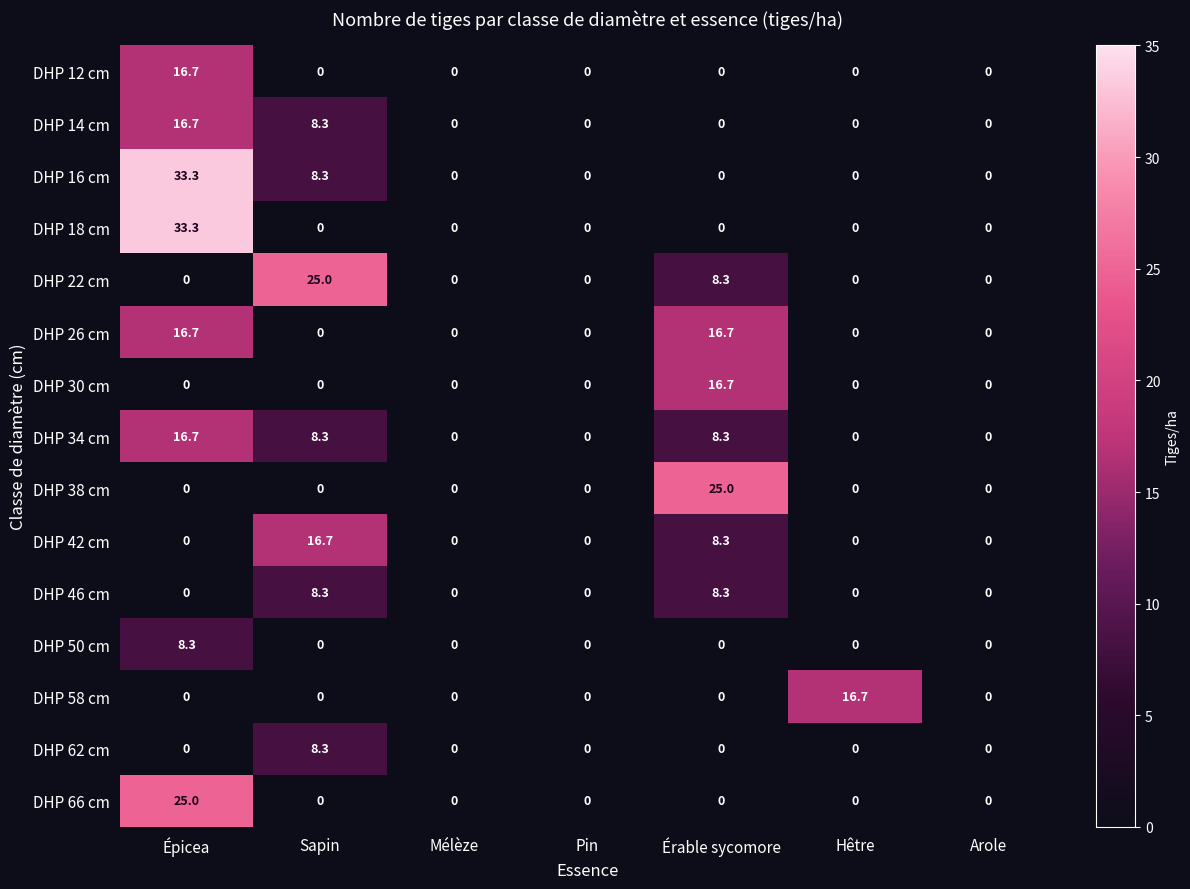

At which category is the sum across all series the highest?

Épicea